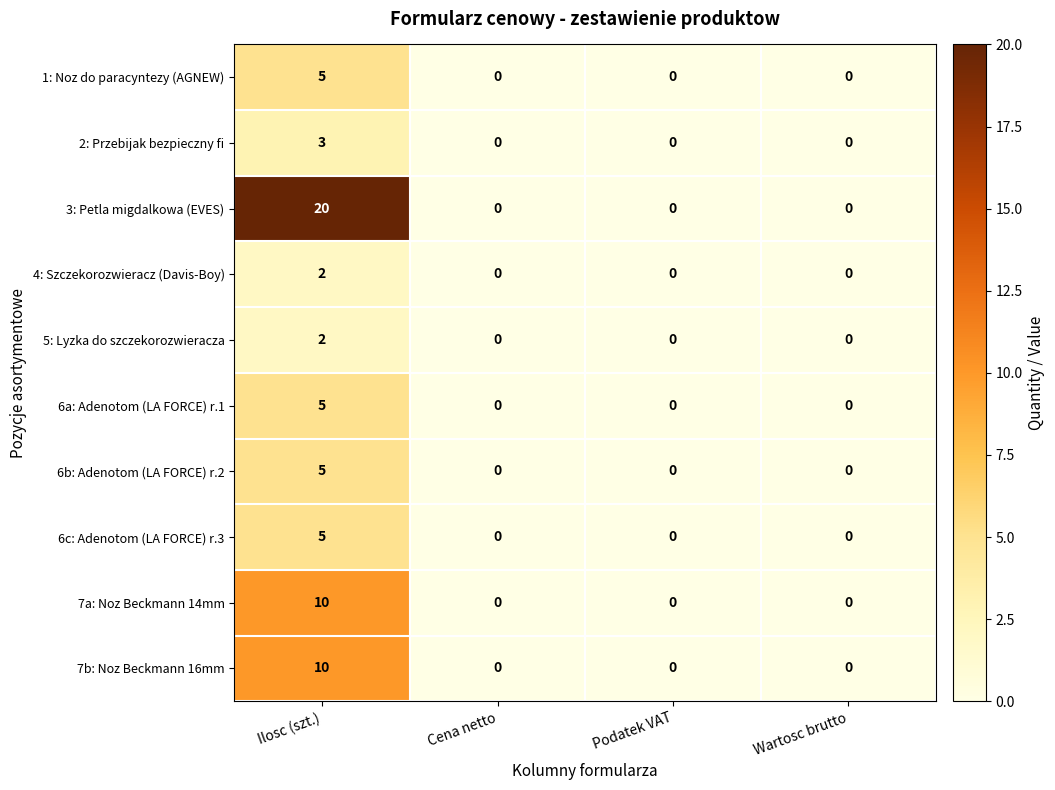

Count the number of categories in the chart.

4